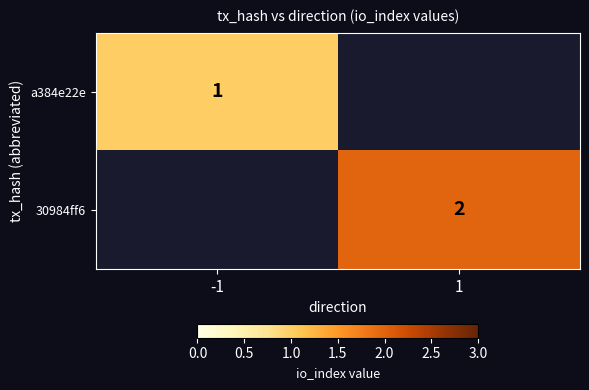

The 30984ff6 series shows 1 at 1. True or false?

False